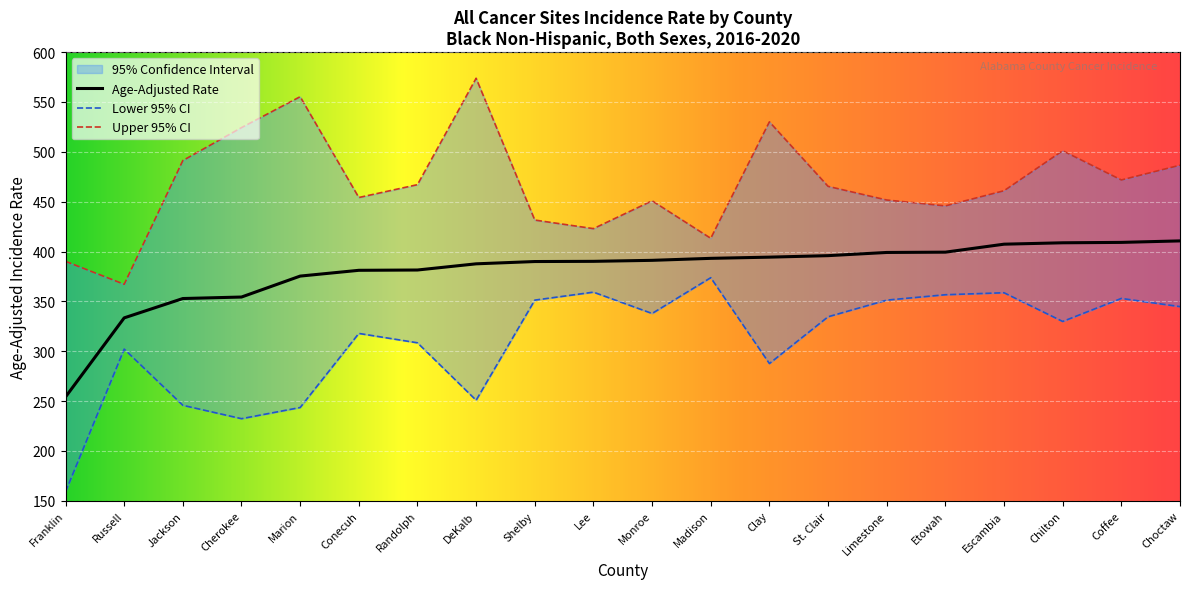

How many values in the Upper 95% CI series are below 465?

10